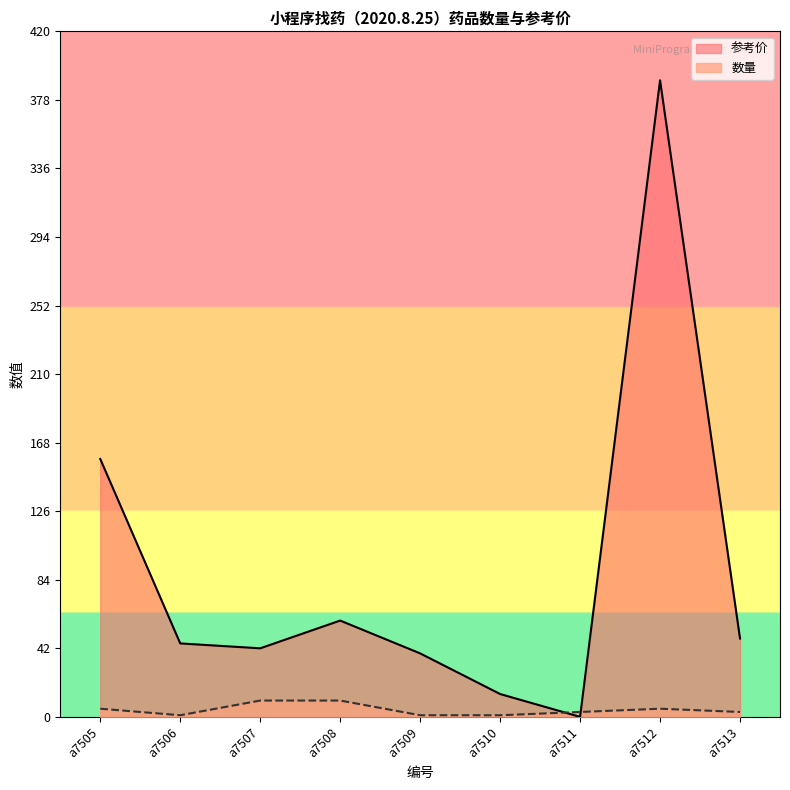

Rank the categories by 数量 value from highest to lowest.

a7507, a7508, a7505, a7512, a7511, a7513, a7506, a7509, a7510